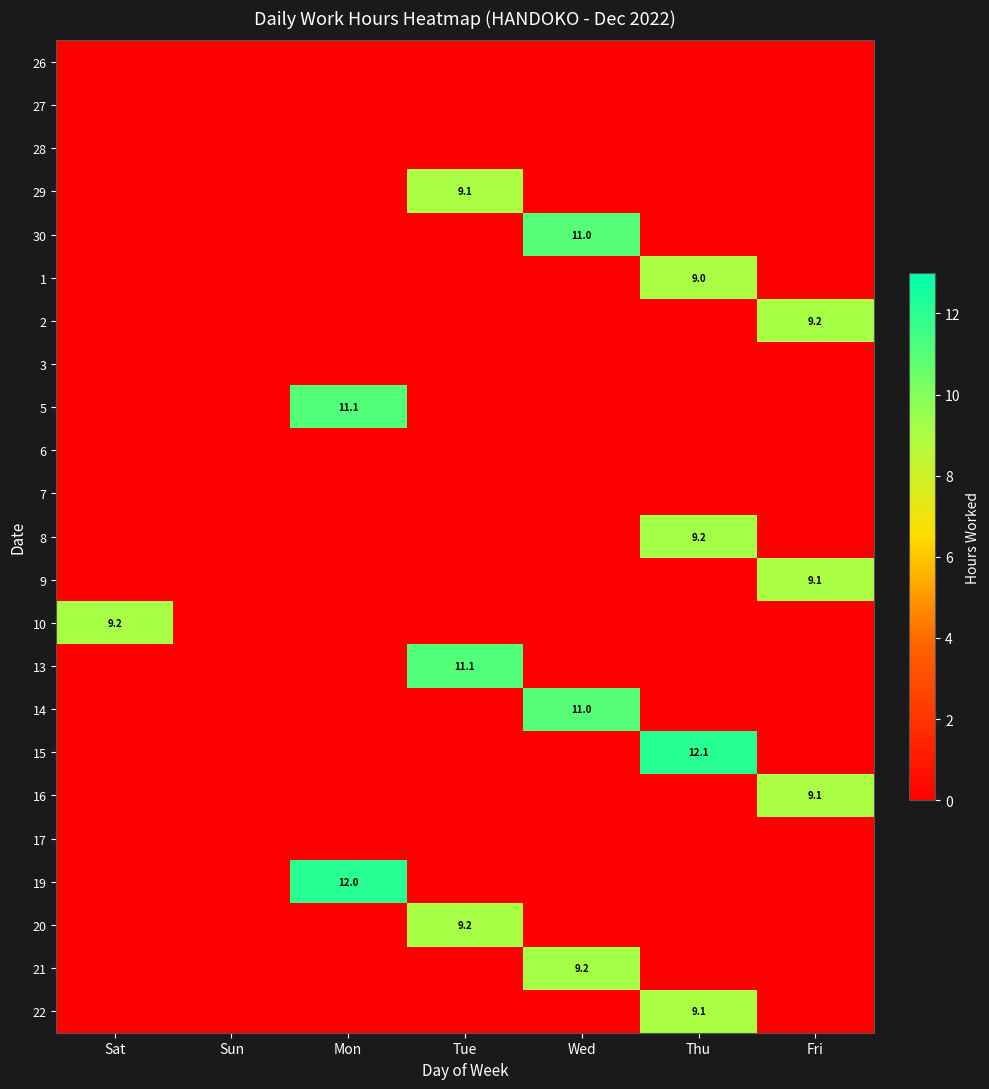

Between Mon and Sat, which is larger?

Mon